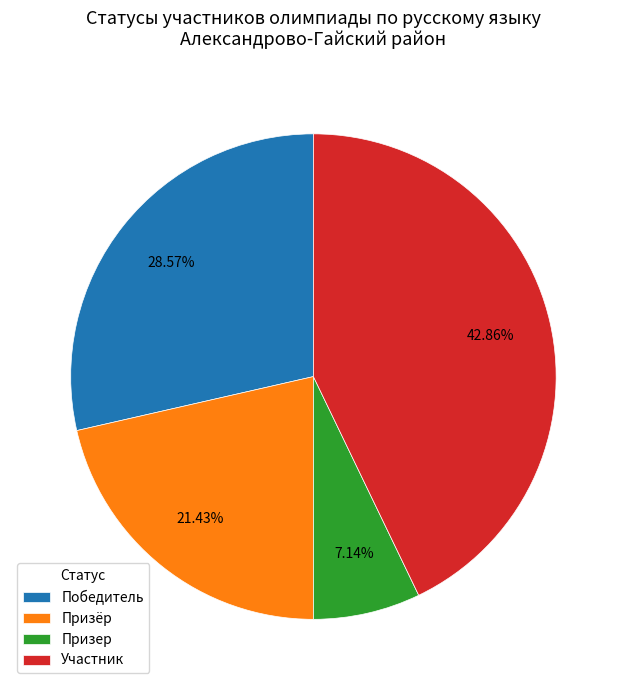

To the nearest percent, what percentage of the pie is Победитель?

29%